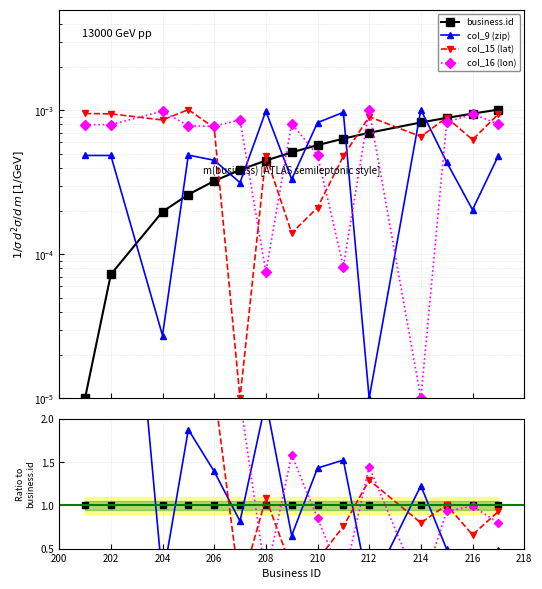

Which series has the largest range (max minus min)?

col_15 (lat)